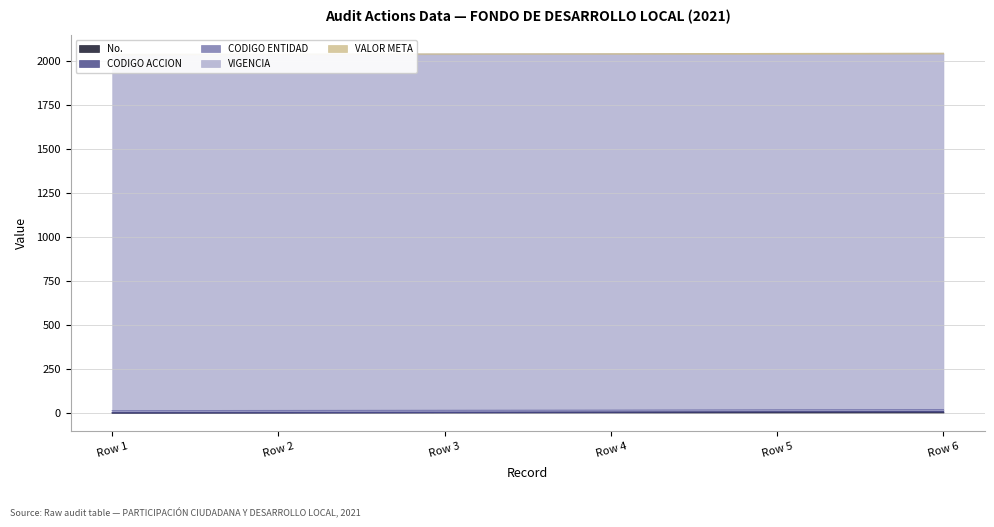

True or false: VIGENCIA and CODIGO ENTIDAD cross at least once.

False